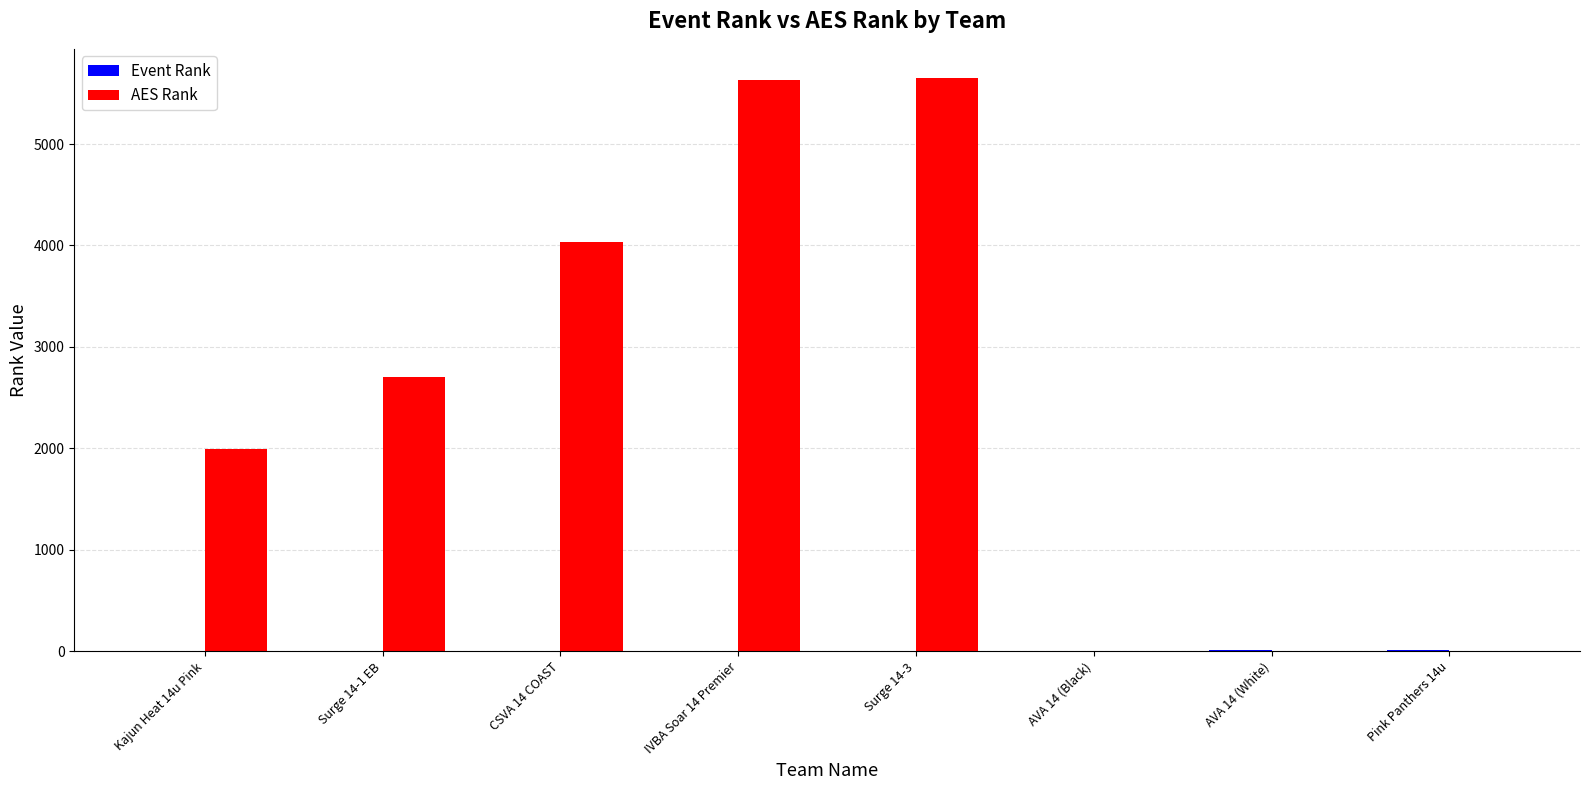

What is the maximum value shown in the chart?

5656